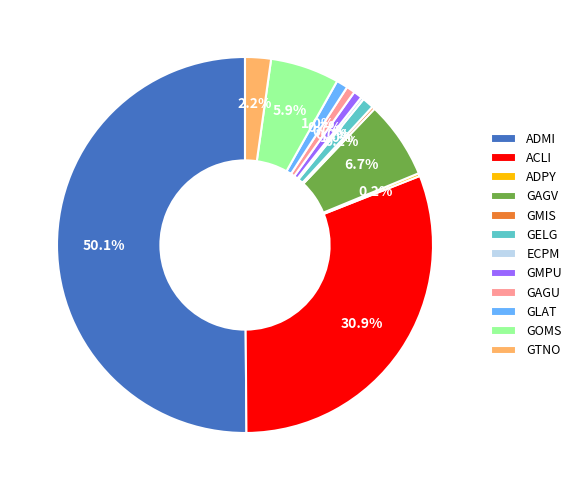

Which has a higher value, GAGV or GELG?

GAGV